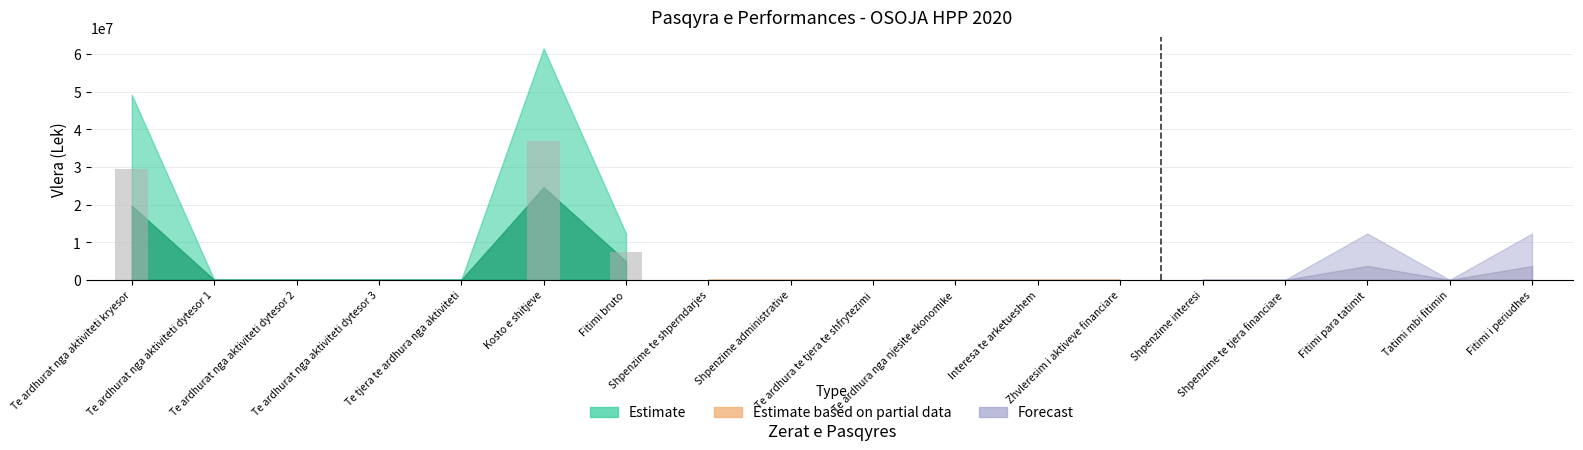

What is the maximum value shown in the chart?

36872830.2